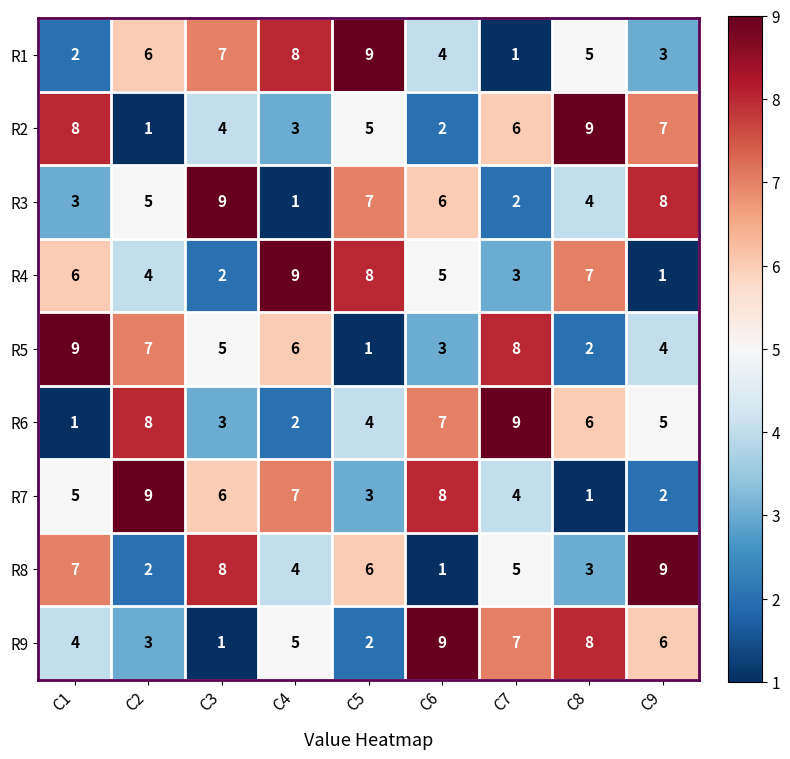

Rank the categories by R8 value from highest to lowest.

C9, C3, C1, C5, C7, C4, C8, C2, C6